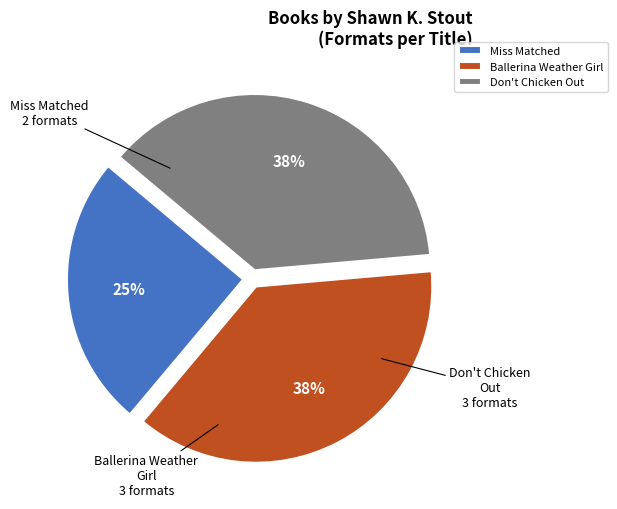

To the nearest percent, what is the combined percentage of Miss Matched and Don't Chicken Out?

63%